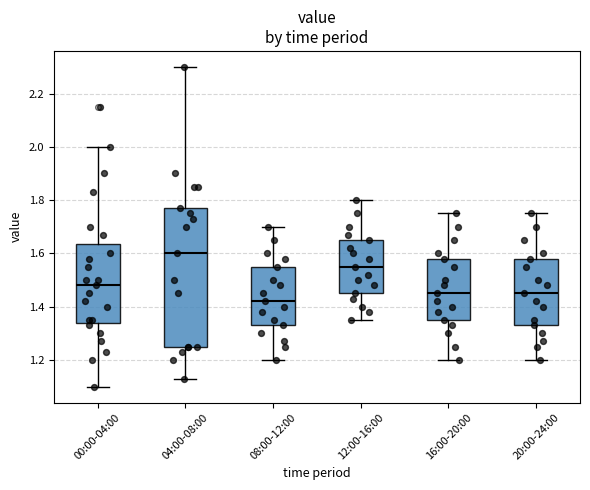

Reading left to right, read every box against the y-axis: the position of its median line, the range the box covers, and the ends of its whiskers. The values are not printed on the chart, so give them approximately, as read against the axis.

00:00-04:00: median 1.48, box 1.34 to 1.64, whiskers 1.10 to 2.00
04:00-08:00: median 1.60, box 1.26 to 1.78, whiskers 1.14 to 2.30
08:00-12:00: median 1.42, box 1.34 to 1.56, whiskers 1.20 to 1.70
12:00-16:00: median 1.56, box 1.46 to 1.66, whiskers 1.36 to 1.80
16:00-20:00: median 1.46, box 1.36 to 1.58, whiskers 1.20 to 1.76
20:00-24:00: median 1.46, box 1.34 to 1.58, whiskers 1.20 to 1.76